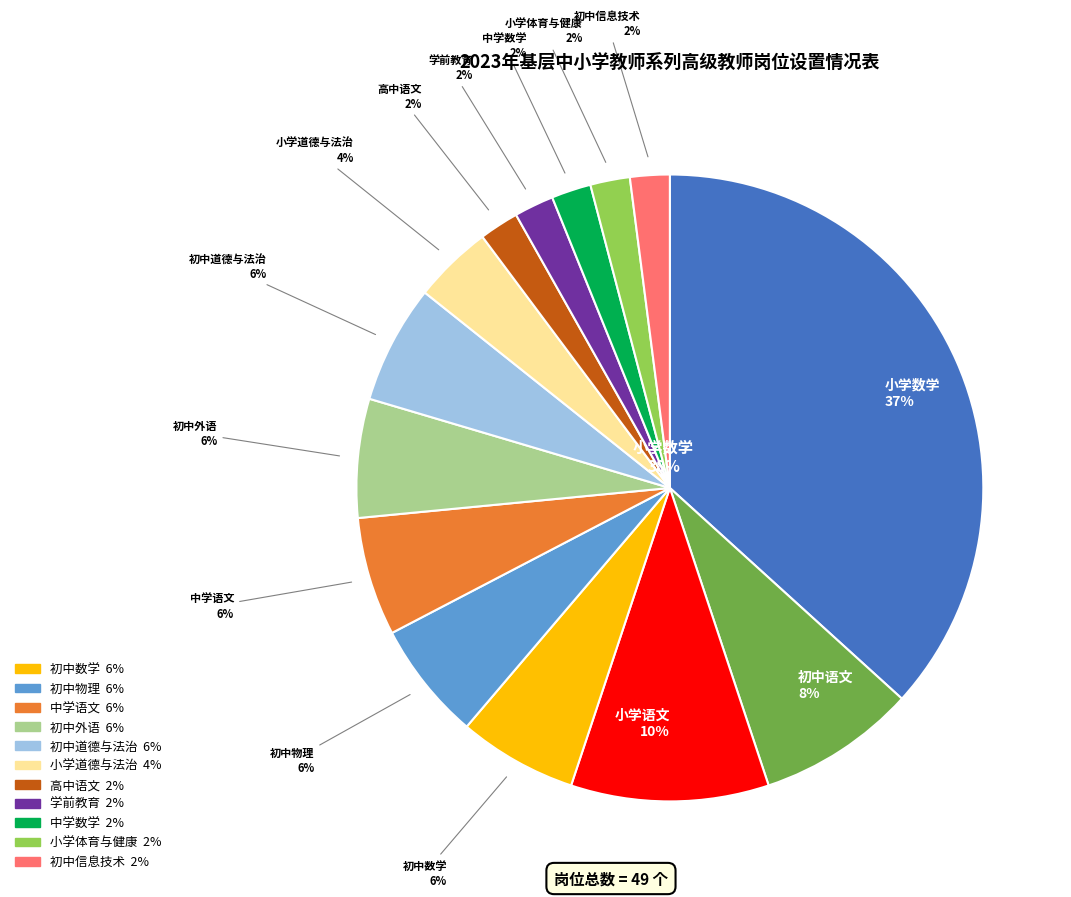

To the nearest percent, what portion does 学前教育 represent?

2%